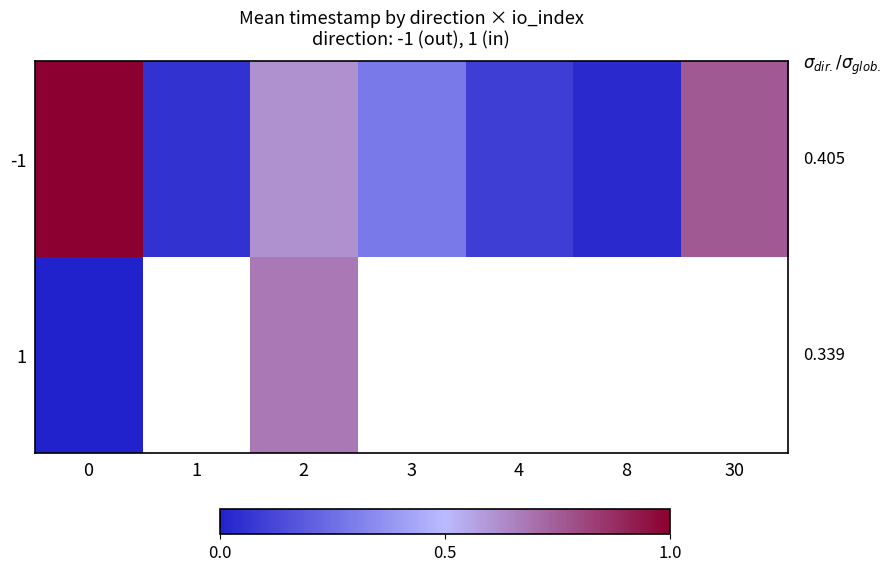

Which series has the largest total across all categories?

-1